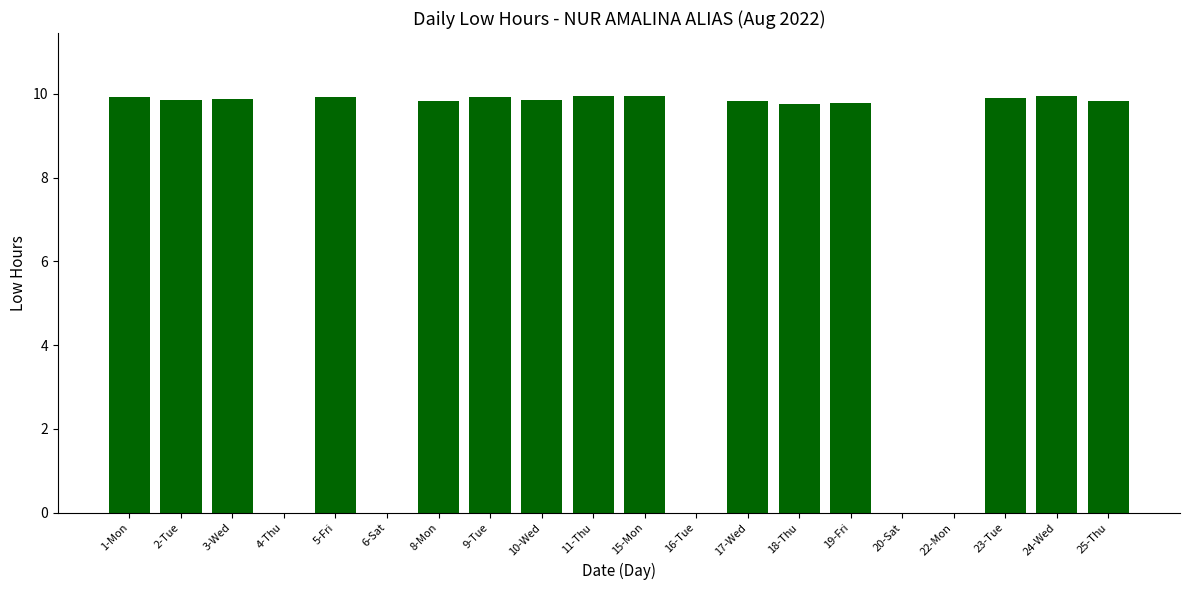

Where does the data first go above 9?

1-Mon